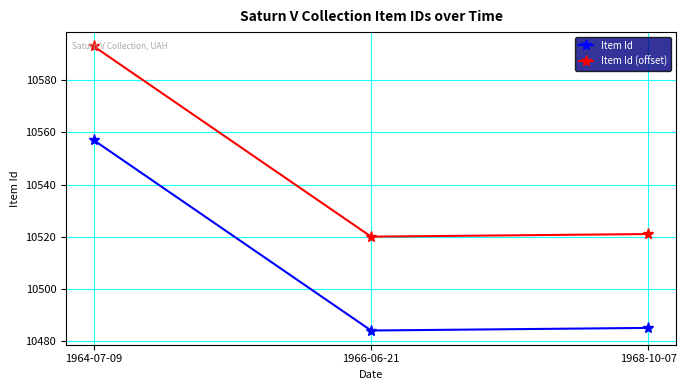

Rank the series by their average value, from lowest to highest.

Item Id, Item Id (offset)